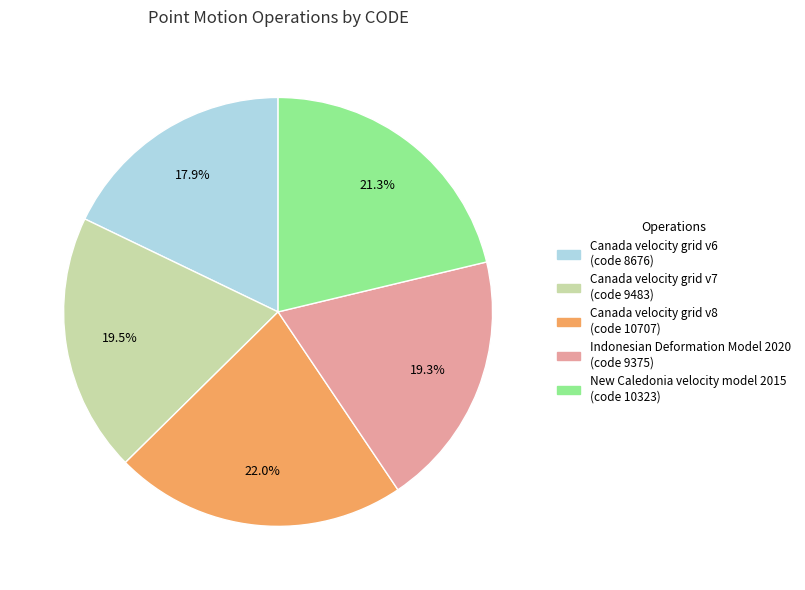

True or false: Canada velocity grid v6 accounts for 18% of the total.

True